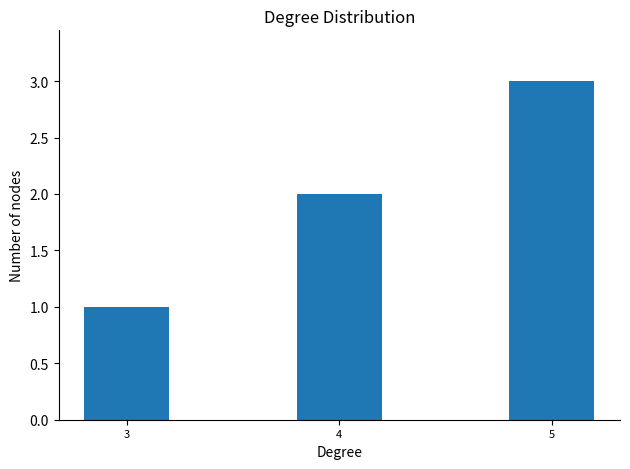

How many categories are shown in the chart?

3